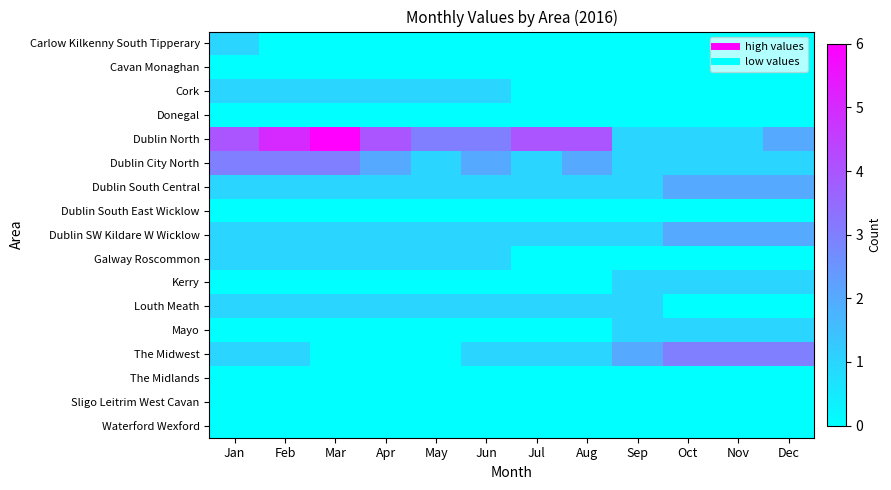

Rank the series at Jan from lowest to highest value.

Cavan Monaghan, Donegal, Dublin South East Wicklow, Kerry, Mayo, The Midlands, Sligo Leitrim West Cavan, Waterford Wexford, Carlow Kilkenny South Tipperary, Cork, Dublin South Central, Dublin SW Kildare W Wicklow, Galway Roscommon, Louth Meath, The Midwest, Dublin City North, Dublin North